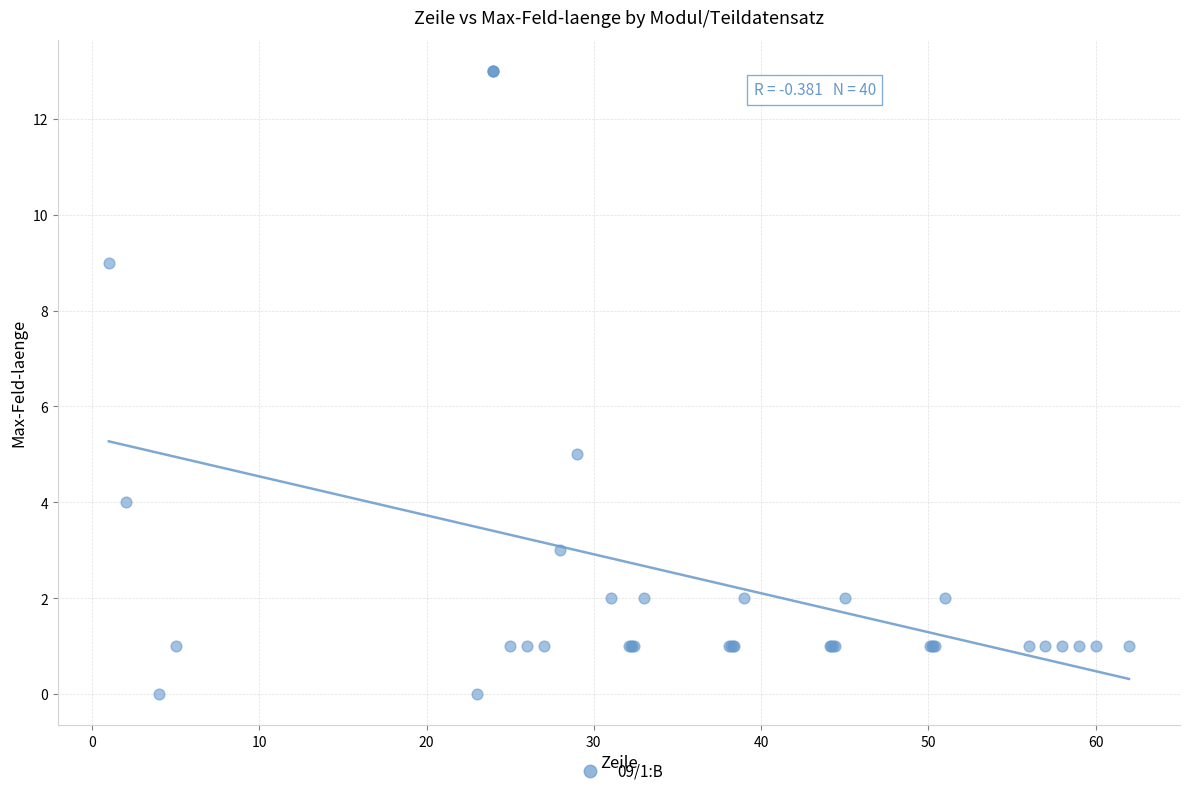

What Y value in the scatter plot is closest to 6?

5